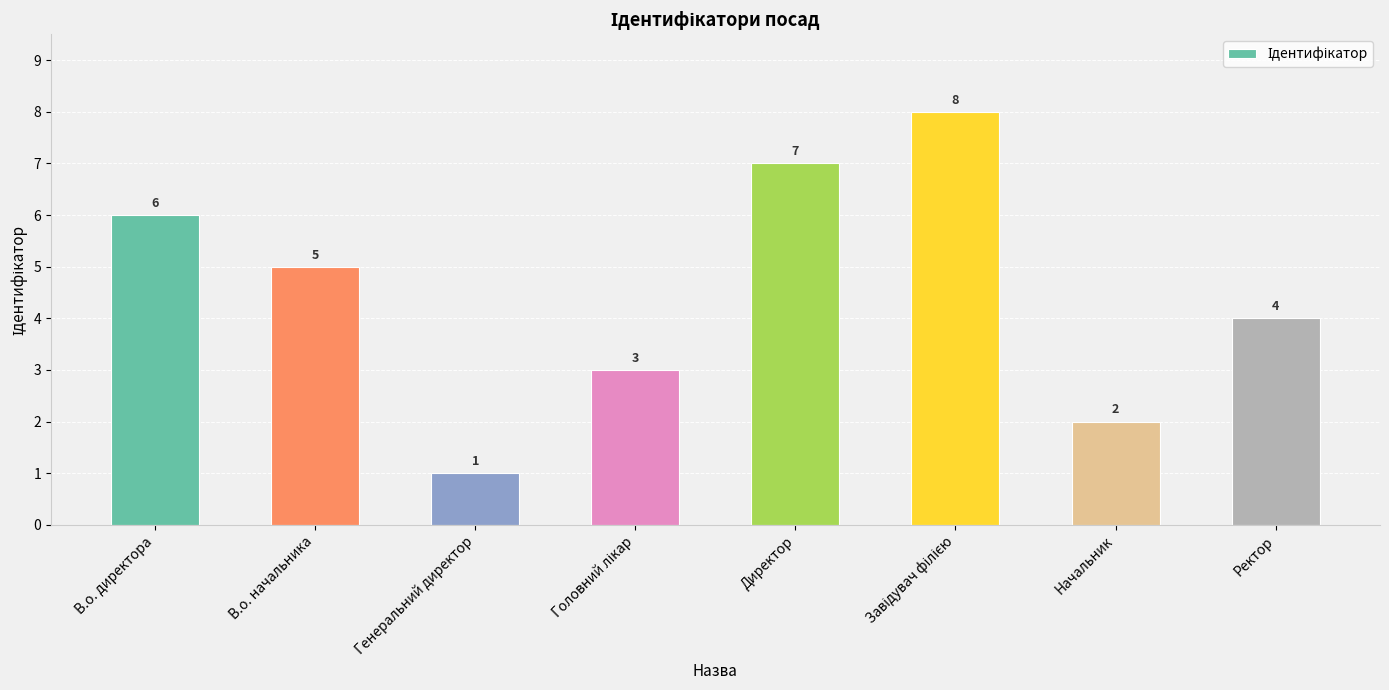

Count the number of data series in this chart.

1